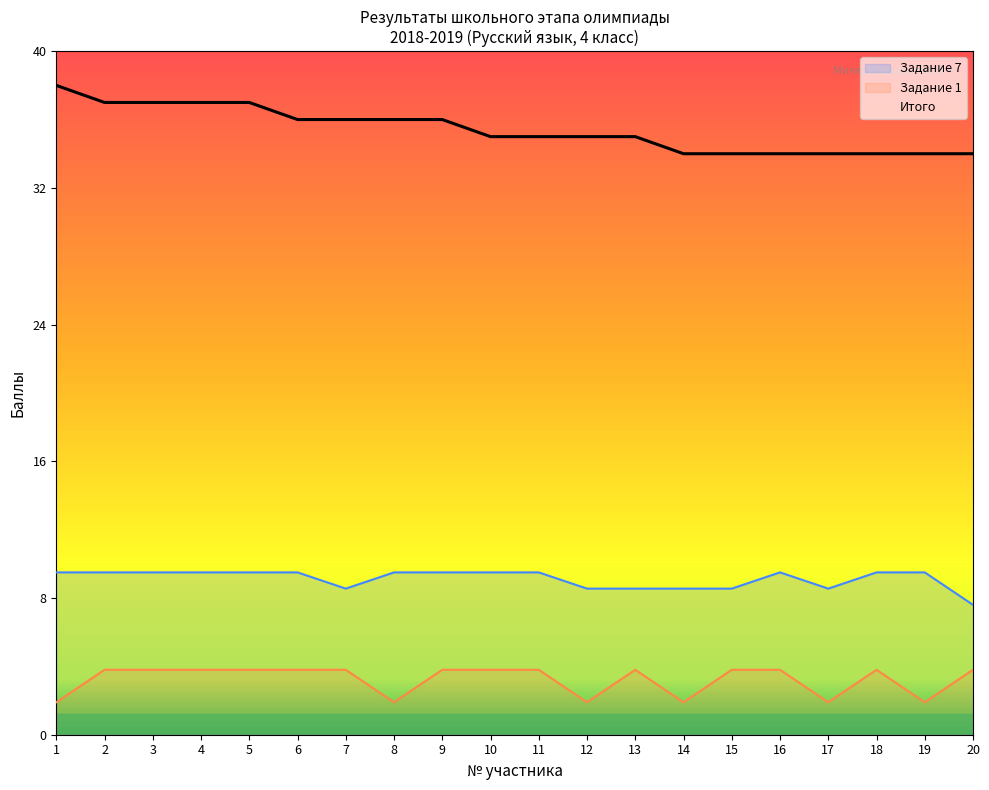

The value of Задание 7 at 20 is 3.2. True or false?

False